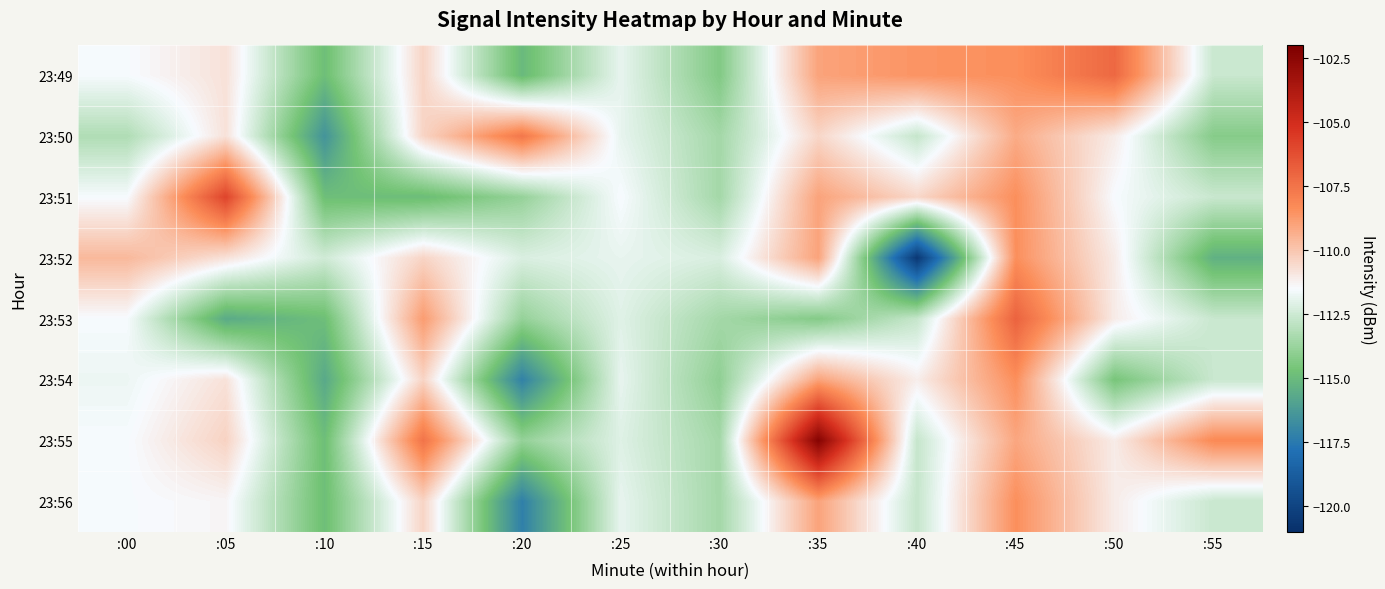

What is the total value across all series at :10?

-918.9